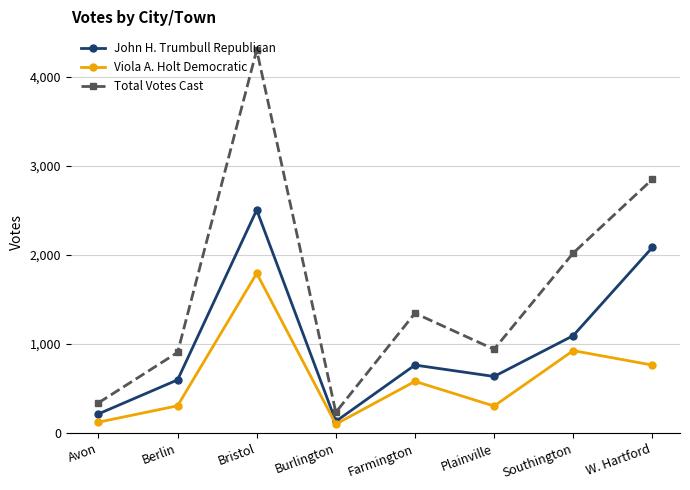

What position from the right is Plainville?

3